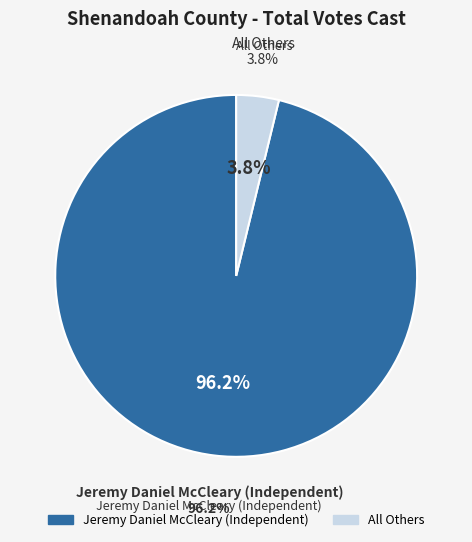

To the nearest percent, what is the combined percentage of All Others and Jeremy Daniel McCleary (Independent)?

100%